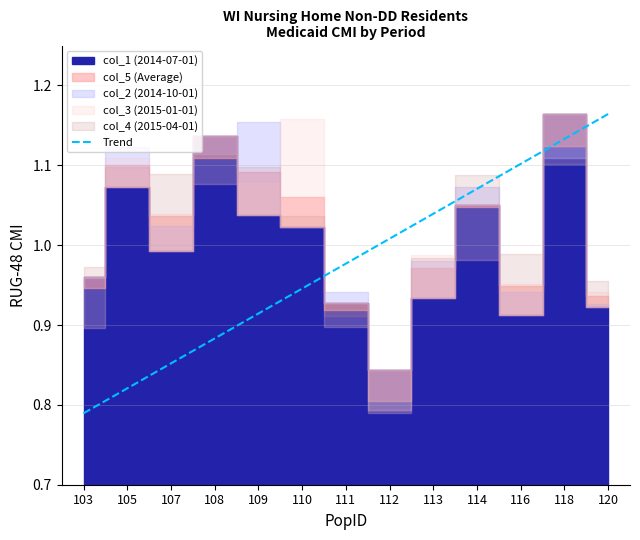

Where is the data nearest to the value 0?

103